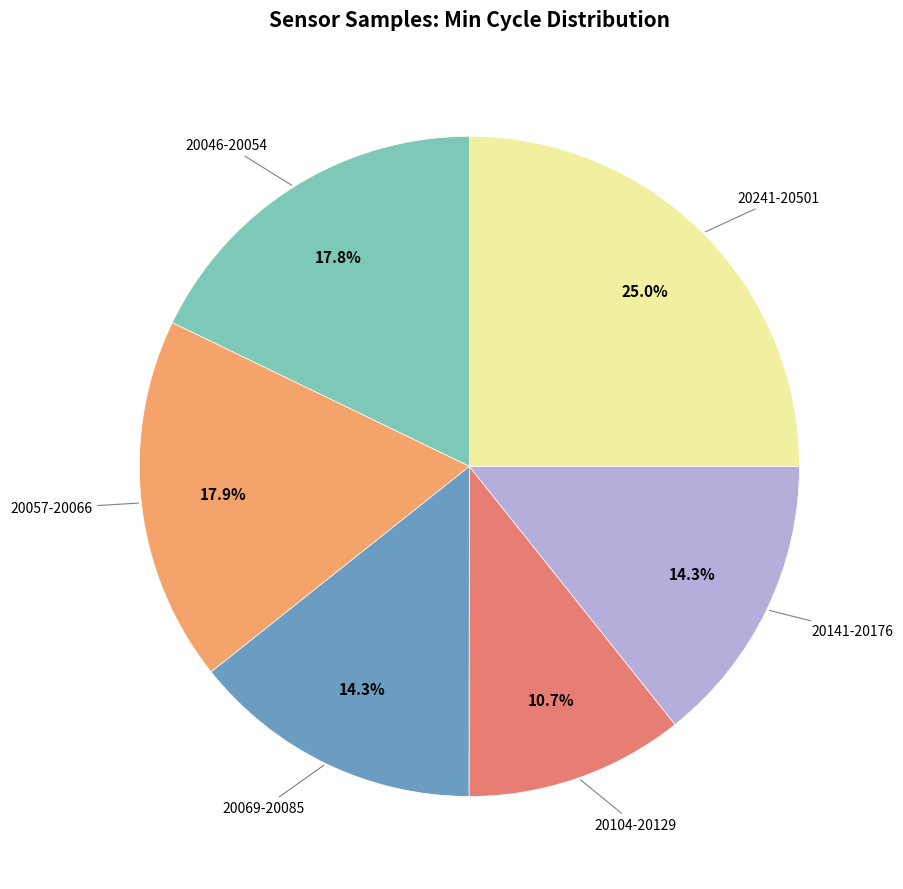

Is there a majority slice in this chart?

No